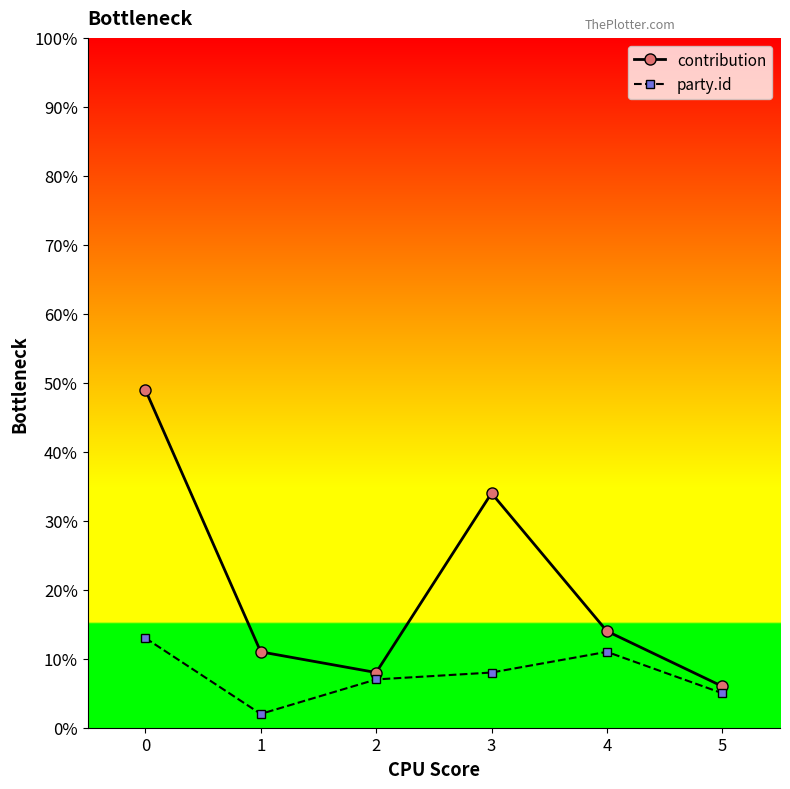

In party.id, how many points are higher than both neighbors (excluding endpoints)?

1